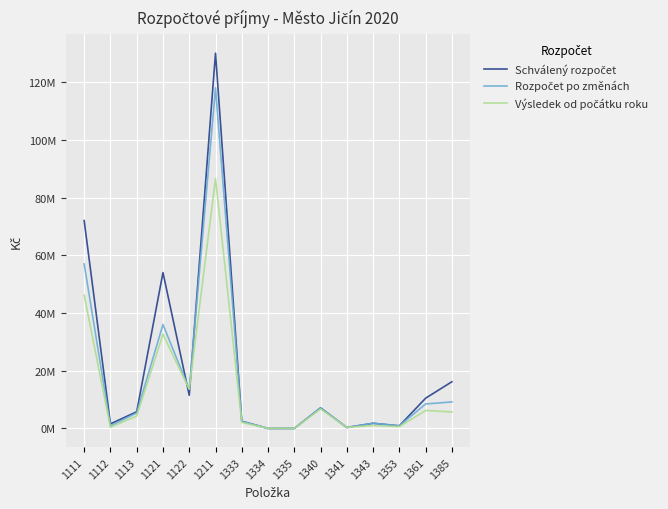

What is the difference between the maximum and minimum values in the Rozpočet po změnách series?

117980000.0